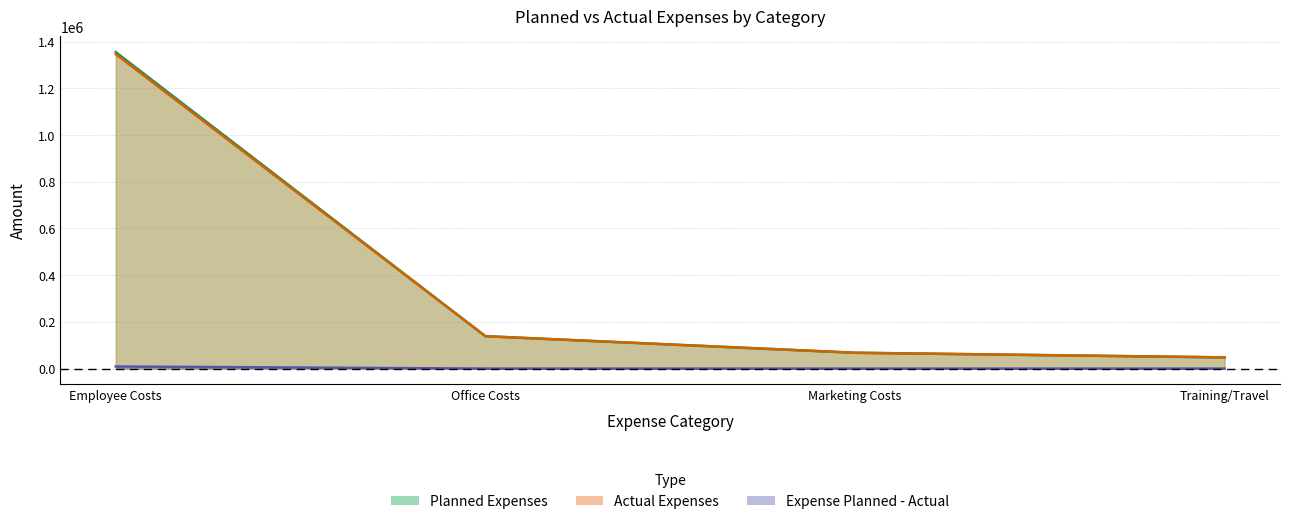

Reading left to right, list all the values displayed in this chart.

Planned Expenses: 1355090	138740	67800	48000
Actual Expenses: 1346100	138740	67800	48000
Expense Planned - Actual: 8990	0	0	0